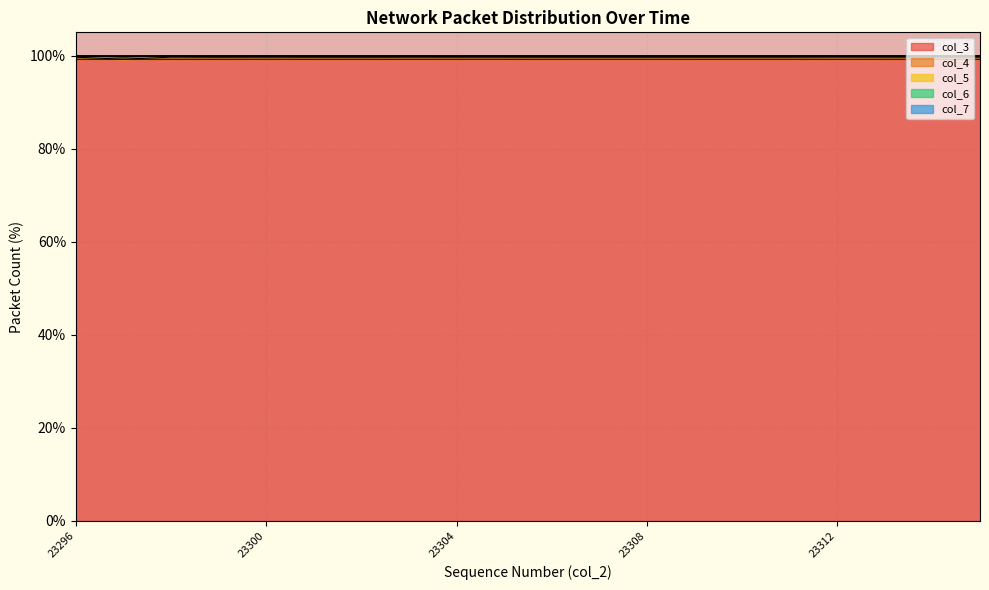

Which series changed the most between 23297 and 23313?

col_4